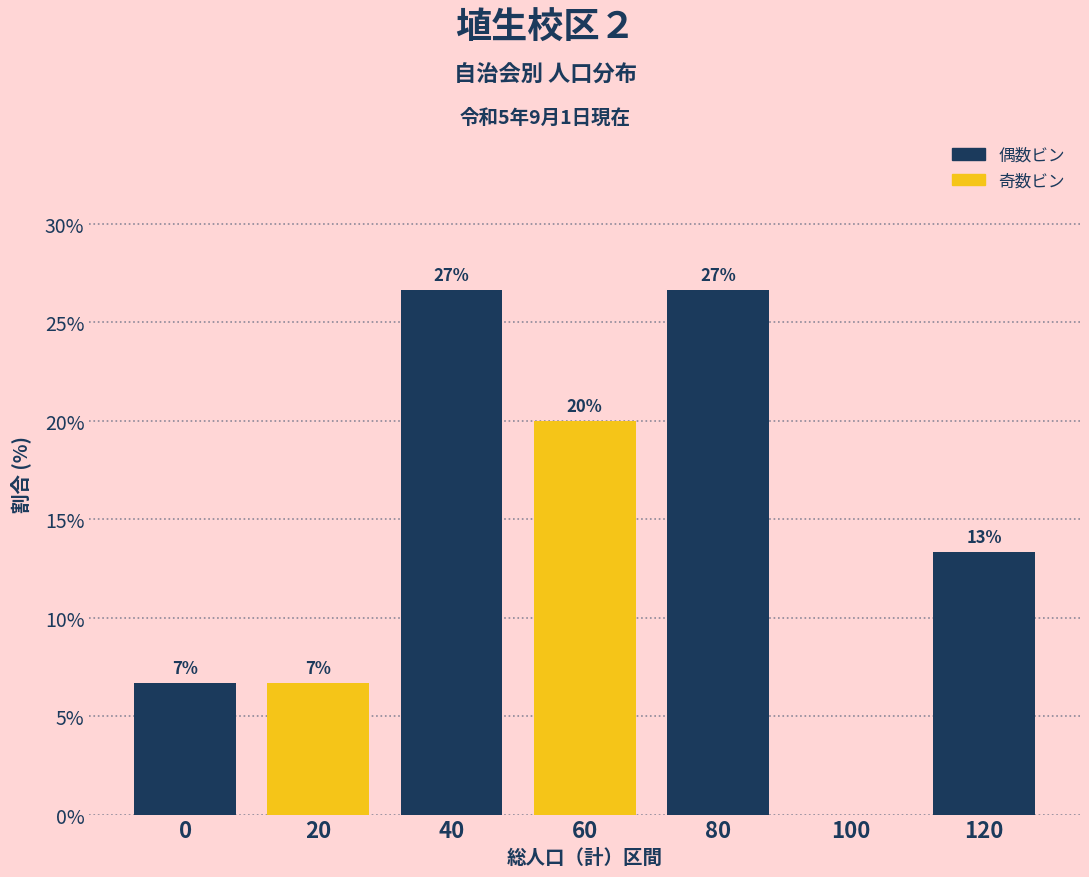

Are the bars horizontal?

No